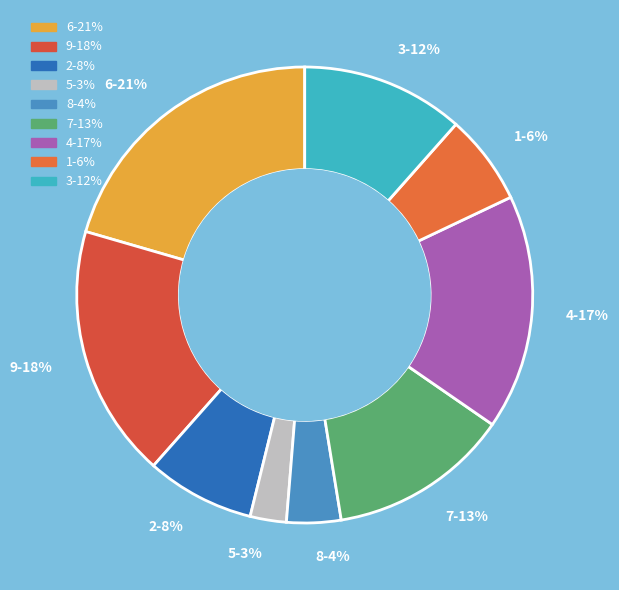

Count the number of slices in the pie.

9